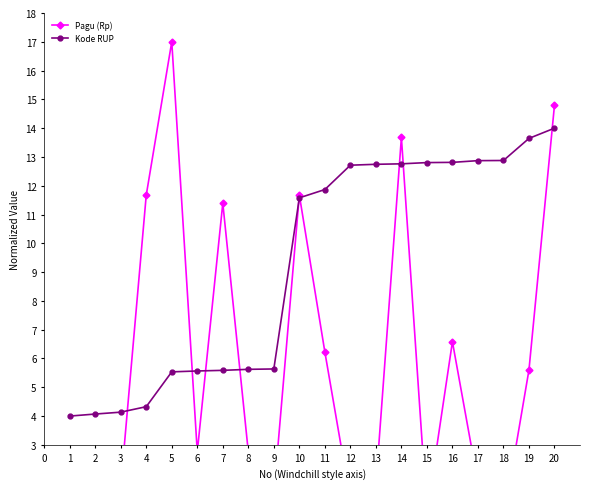

How many series are shown in this chart?

2